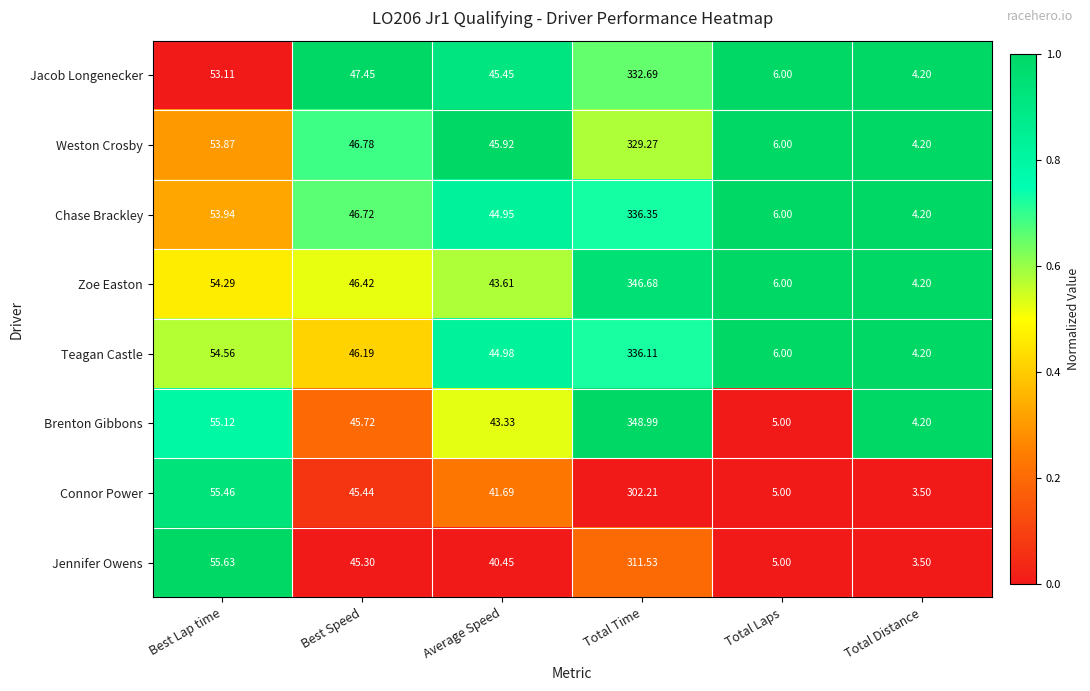

Which series changed the most between Best Speed and Total Laps?

Jacob Longenecker